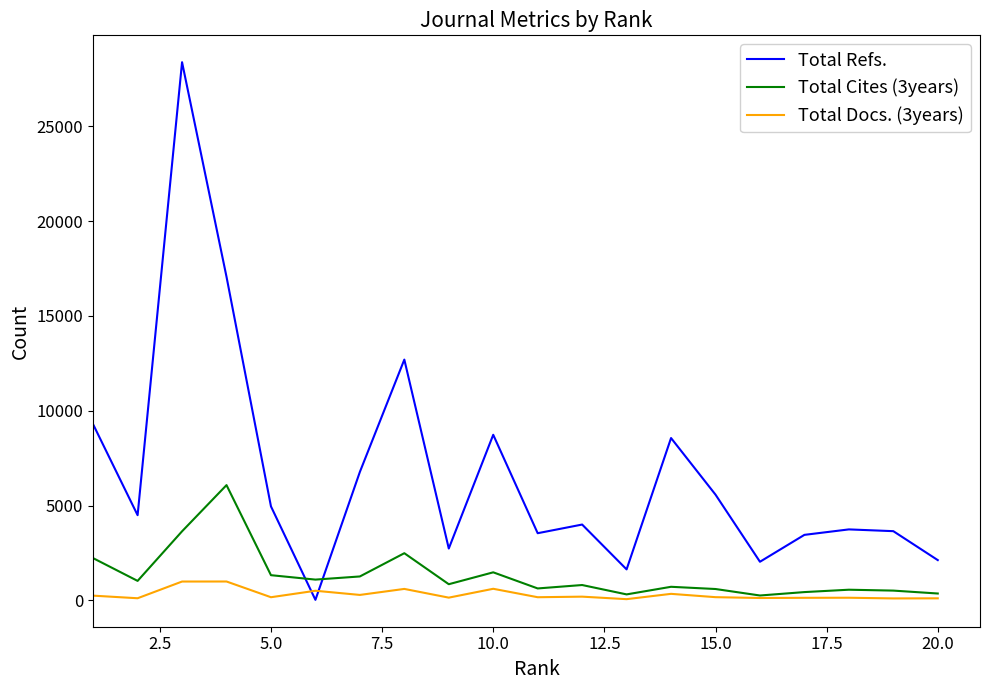

Which series has the largest total across all categories?

Total Refs.